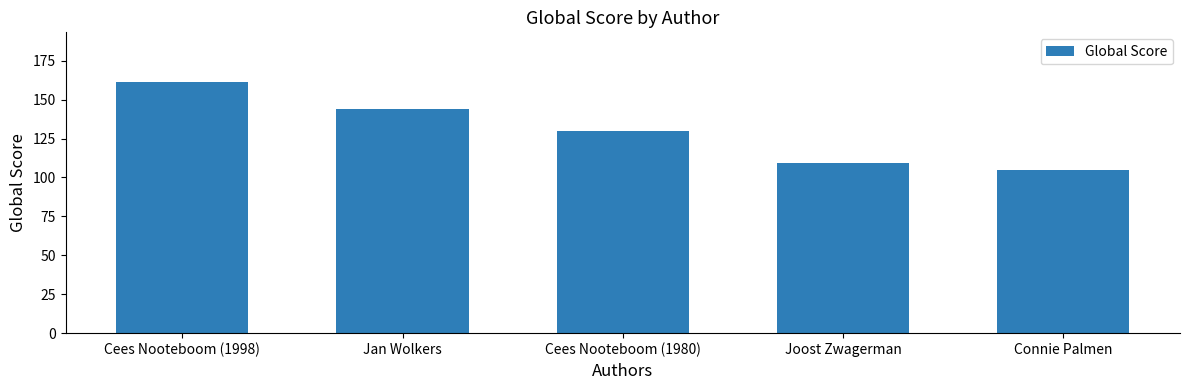

Is it true that the value at Joost Zwagerman is 192?

False